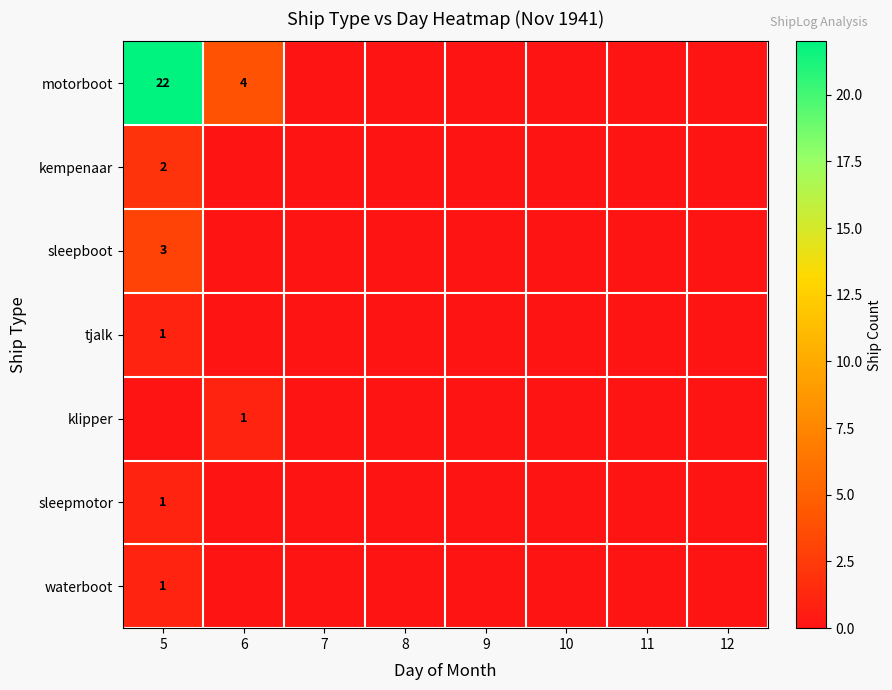

Count the number of data series in this chart.

7